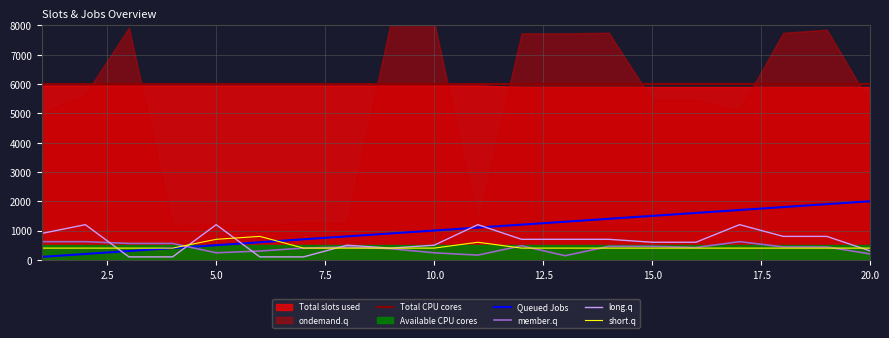

How many data points does each series have?

20